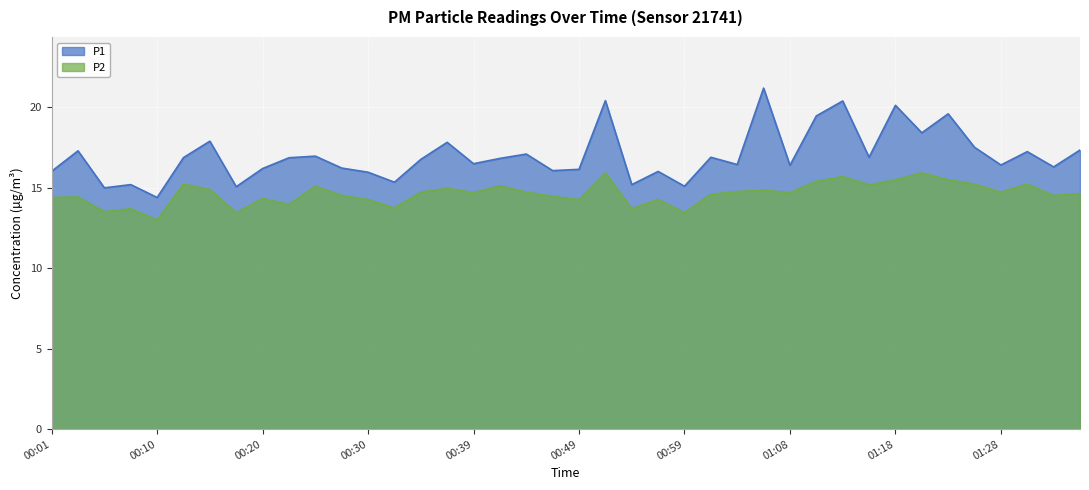

Reading left to right, what are all the values shown in this chart?

P1: 00:01=16.0	00:03=17.3	00:05=15.0	00:08=15.2	00:10=14.4	00:13=16.9	00:15=17.9	00:18=15.1	00:20=16.2	00:22=16.9	00:25=17.0	00:27=16.2	00:30=16.0	00:32=15.3	00:35=16.8	00:37=17.8	00:39=16.5	00:42=16.8	00:44=17.1	00:47=16.1	00:49=16.1	00:51=20.4	00:54=15.2	00:56=16.0	00:59=15.1	01:01=16.9	01:04=16.4	01:06=21.2	01:08=16.4	01:11=19.5	01:13=20.4	01:16=16.9	01:18=20.1	01:21=18.4	01:23=19.6	01:26=17.5	01:28=16.4	01:31=17.2	01:33=16.3	01:36=17.4
P2: 00:01=14.4	00:03=14.4	00:05=13.5	00:08=13.7	00:10=13.0	00:13=15.2	00:15=14.9	00:18=13.4	00:20=14.3	00:22=14.0	00:25=15.1	00:27=14.5	00:30=14.3	00:32=13.8	00:35=14.7	00:37=15.0	00:39=14.7	00:42=15.1	00:44=14.7	00:47=14.5	00:49=14.3	00:51=15.9	00:54=13.7	00:56=14.3	00:59=13.4	01:01=14.6	01:04=14.8	01:06=14.8	01:08=14.7	01:11=15.4	01:13=15.7	01:16=15.2	01:18=15.5	01:21=15.9	01:23=15.5	01:26=15.2	01:28=14.7	01:31=15.2	01:33=14.5	01:36=14.7